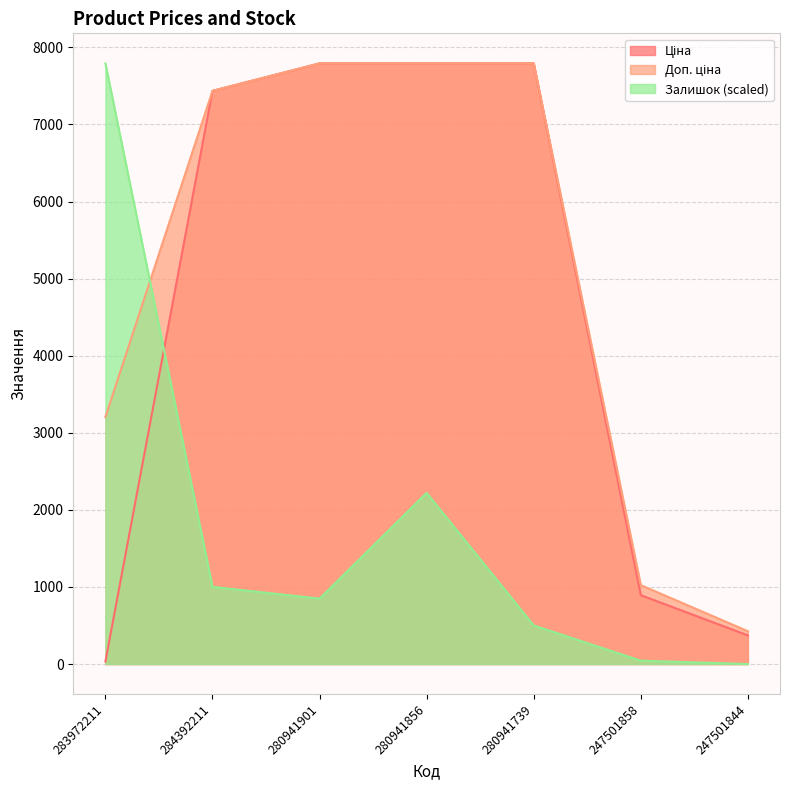

At which label is Залишок closest to 3896?

280941856